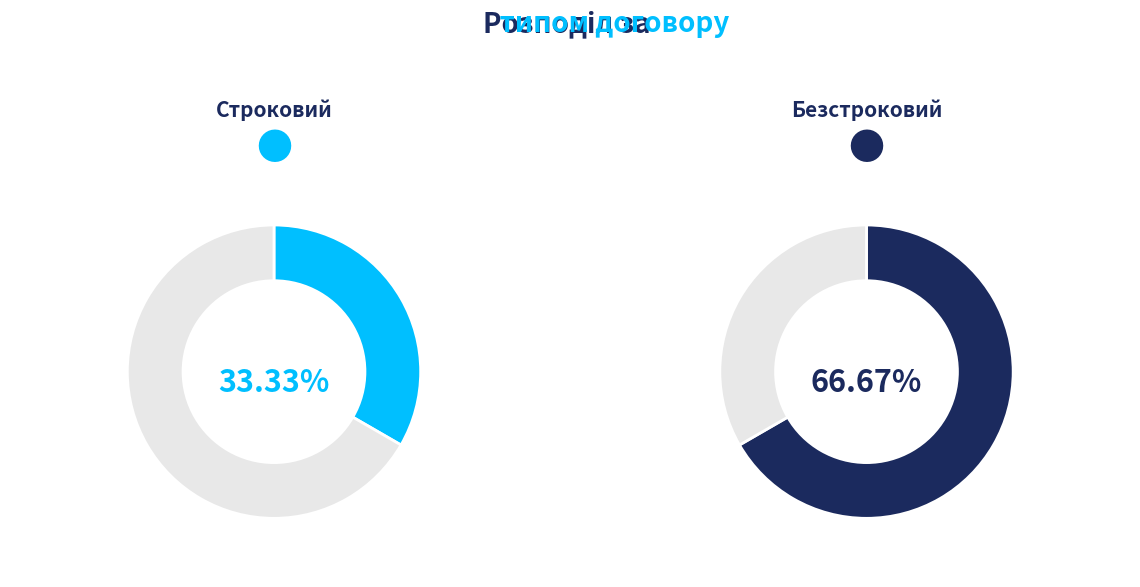

What portion of the pie excludes Безстроковий?

33.3%